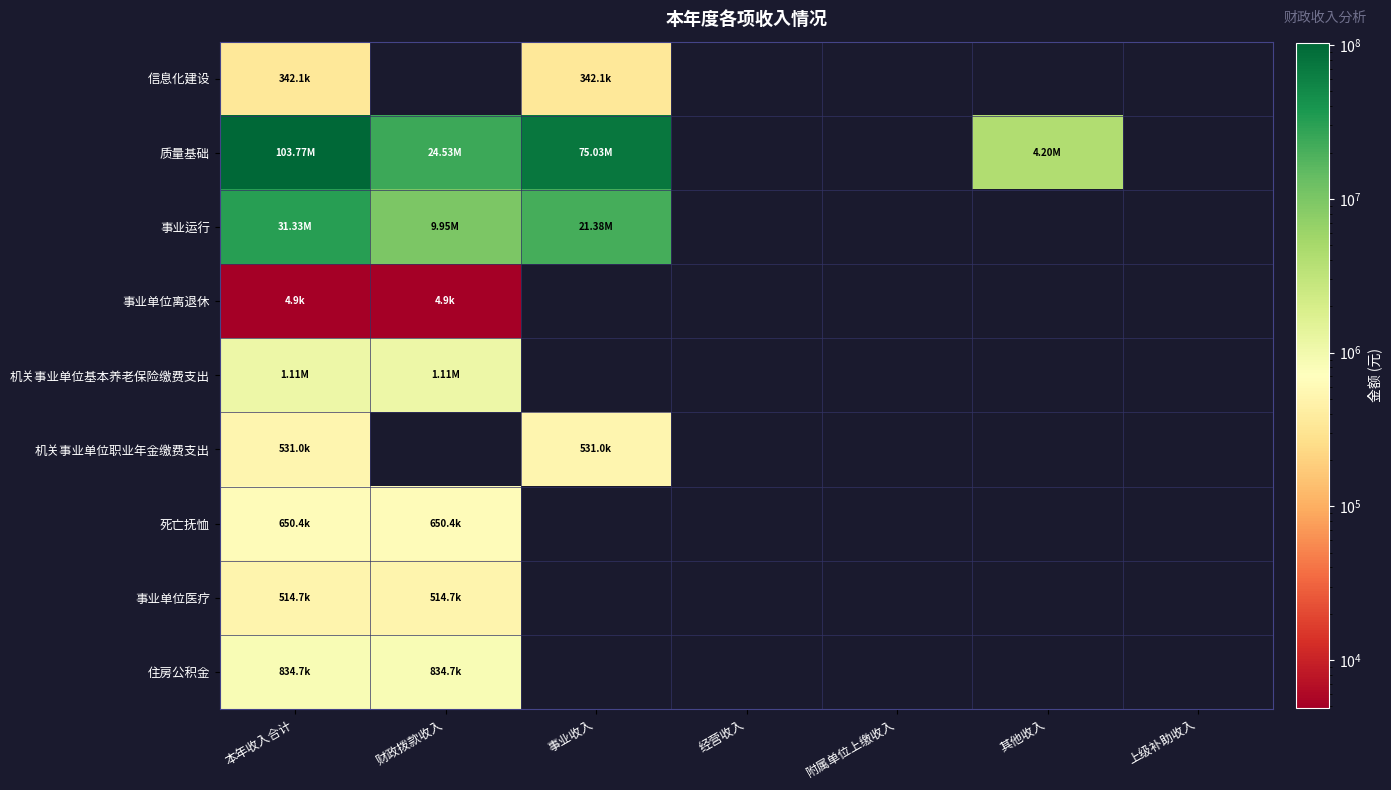

Which series has the largest range (max minus min)?

质量基础